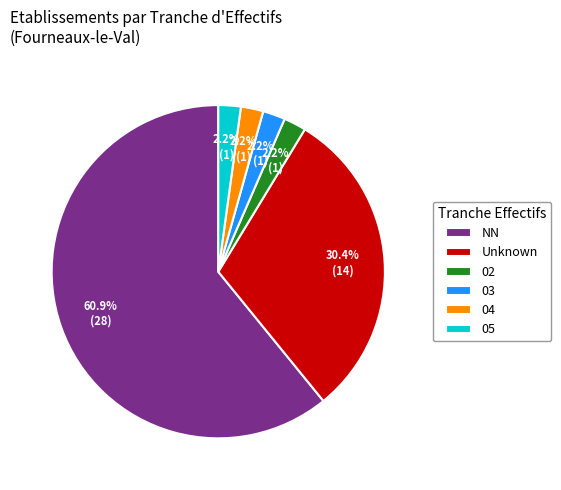

What is the largest slice in the pie chart?

NN